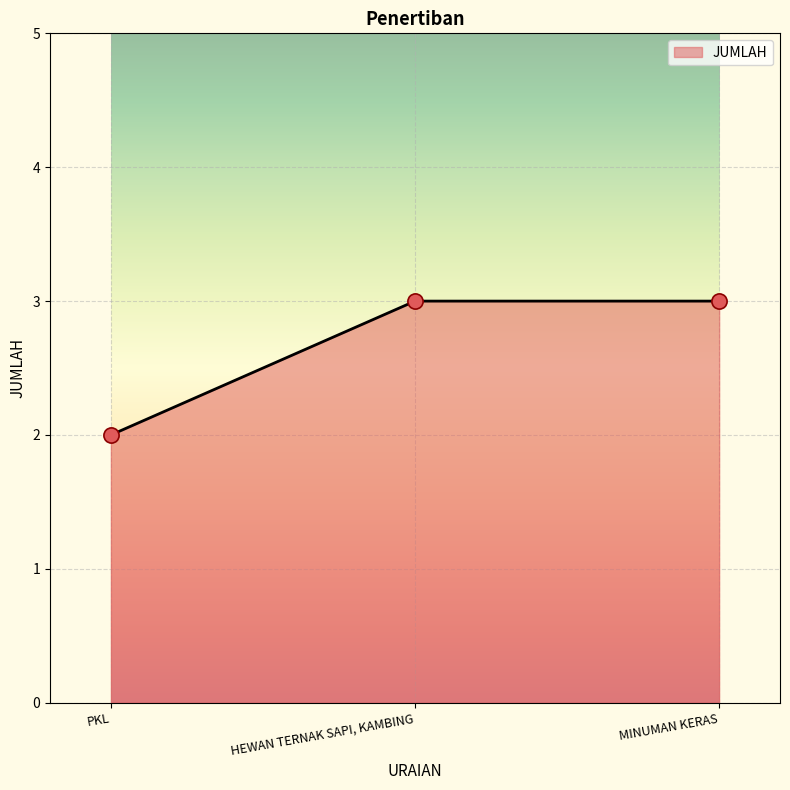

Between MINUMAN KERAS and PKL, which is larger?

MINUMAN KERAS